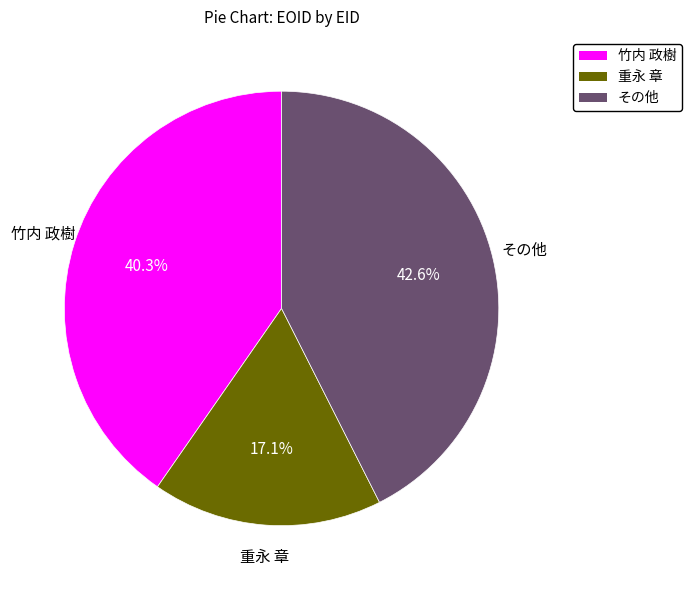

What is the smallest slice in the pie chart?

重永 章